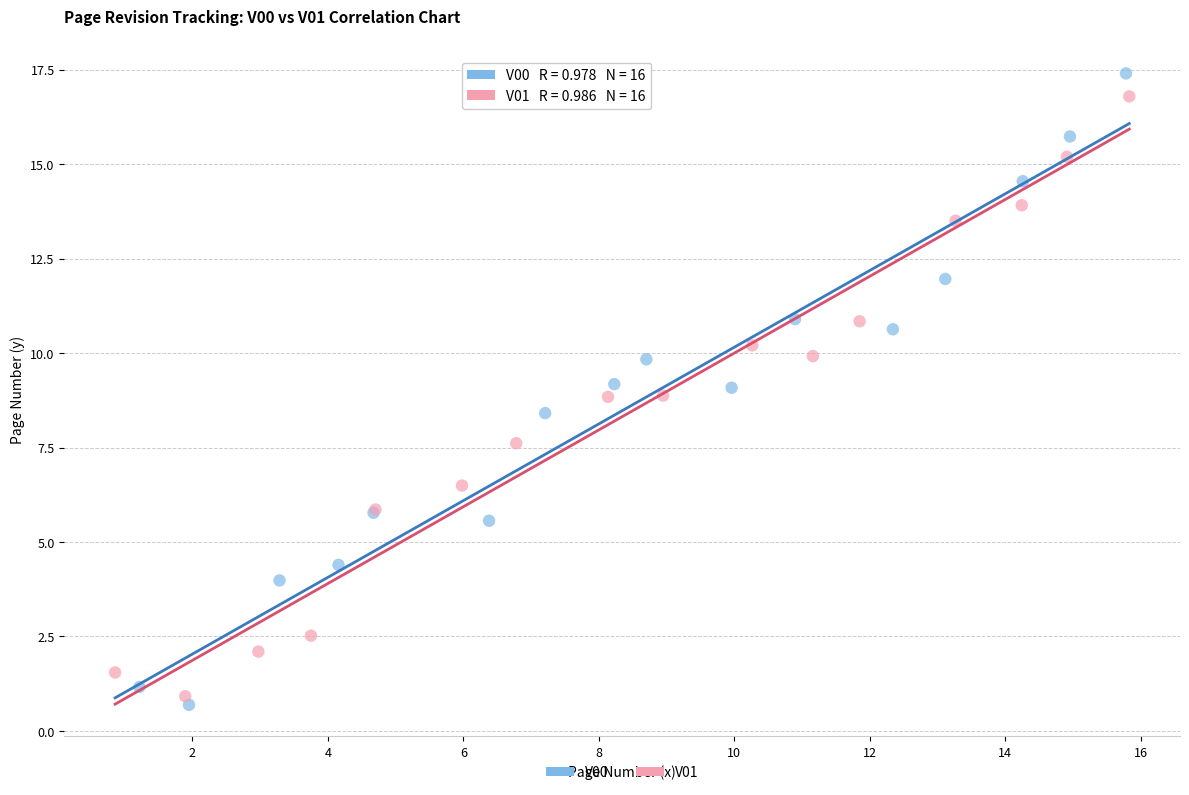

Which series reaches the minimum Y coordinate?

V00